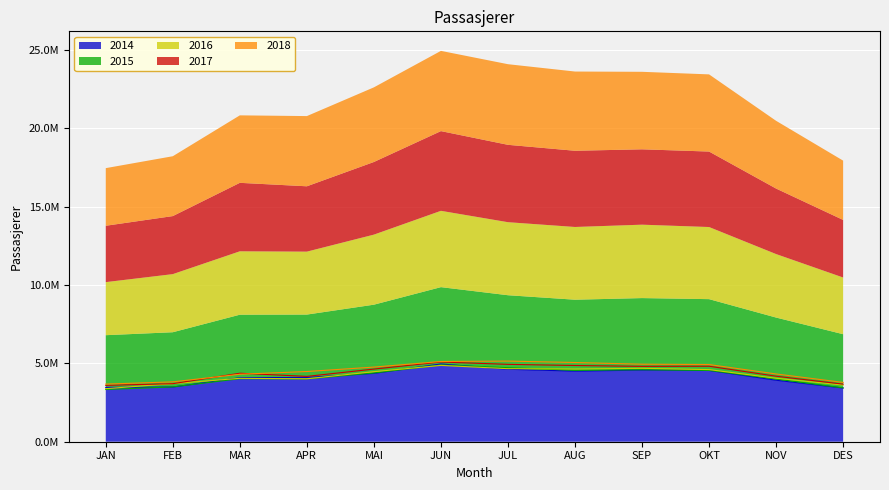

At which label is 2014 closest to 4196758?

APR